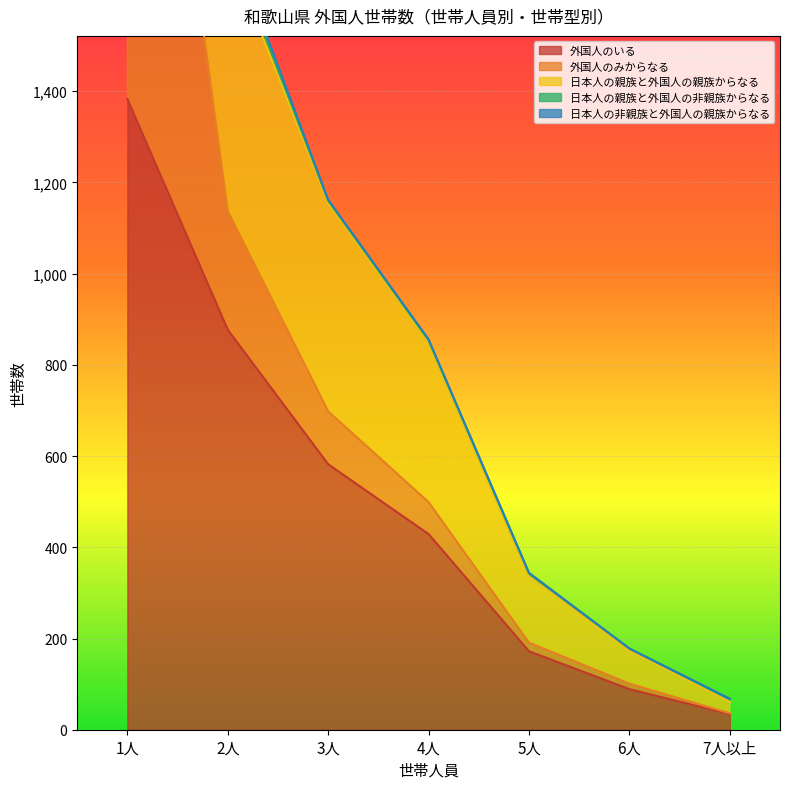

How many interior local peaks does the 日本人の親族と外国人の親族からなる series have?

1